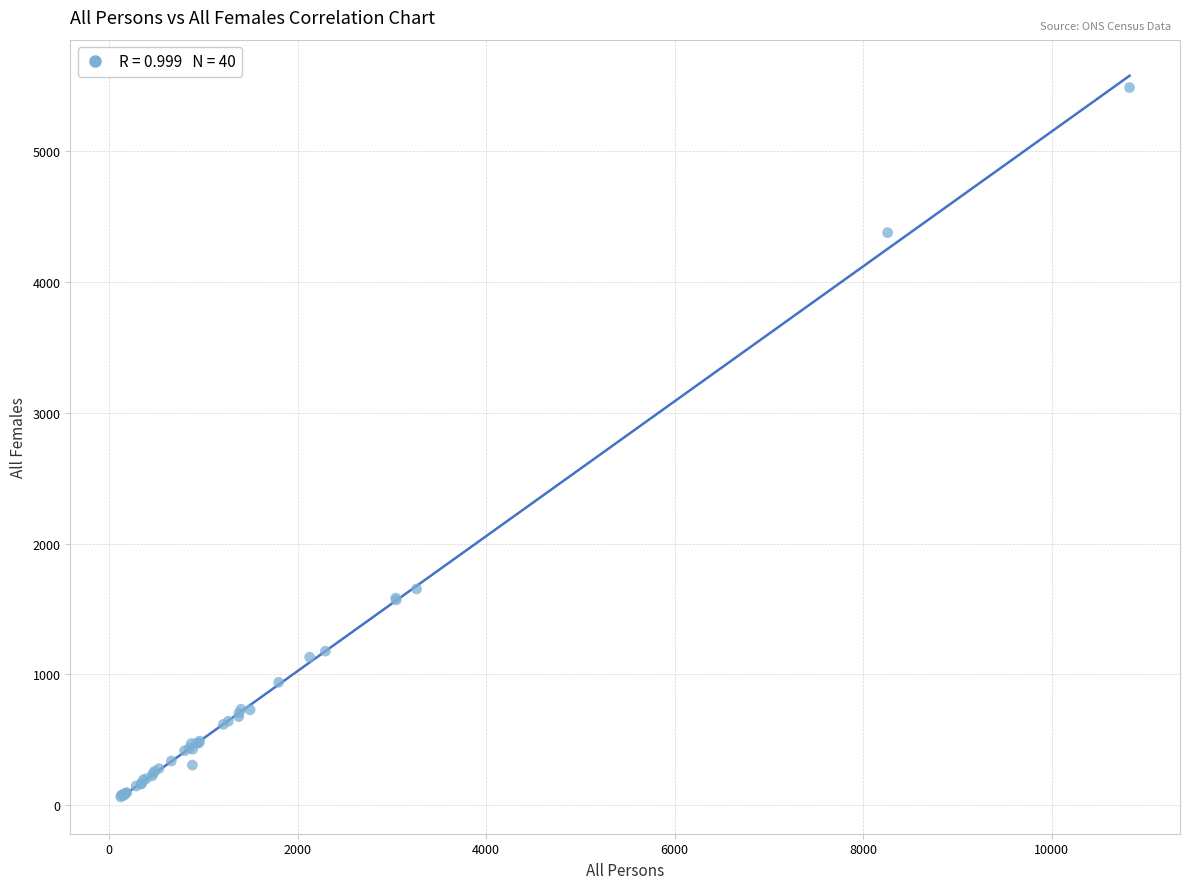

What Y value in the scatter plot is closest to 2773?

1653